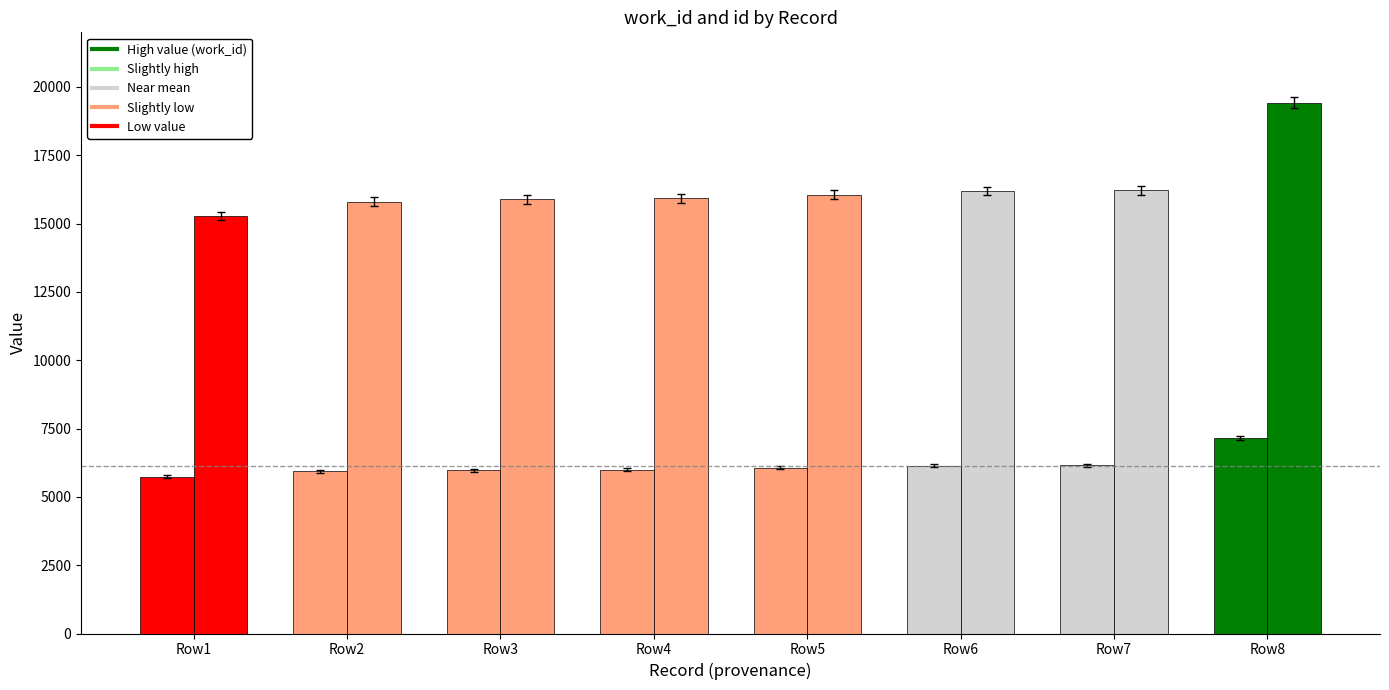

How many data points does each series have?

8